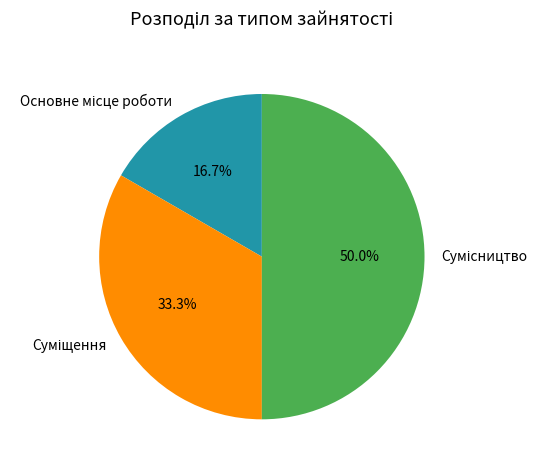

To the nearest percent, what is the average slice percentage?

33%